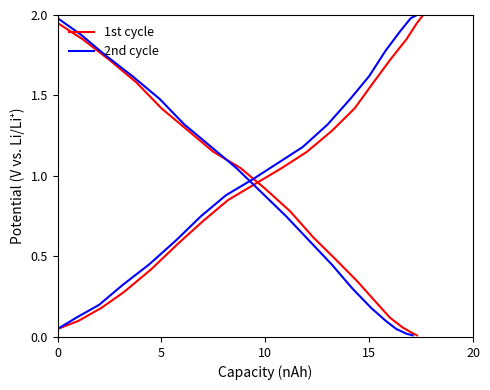

How many lines are shown in the chart?

2